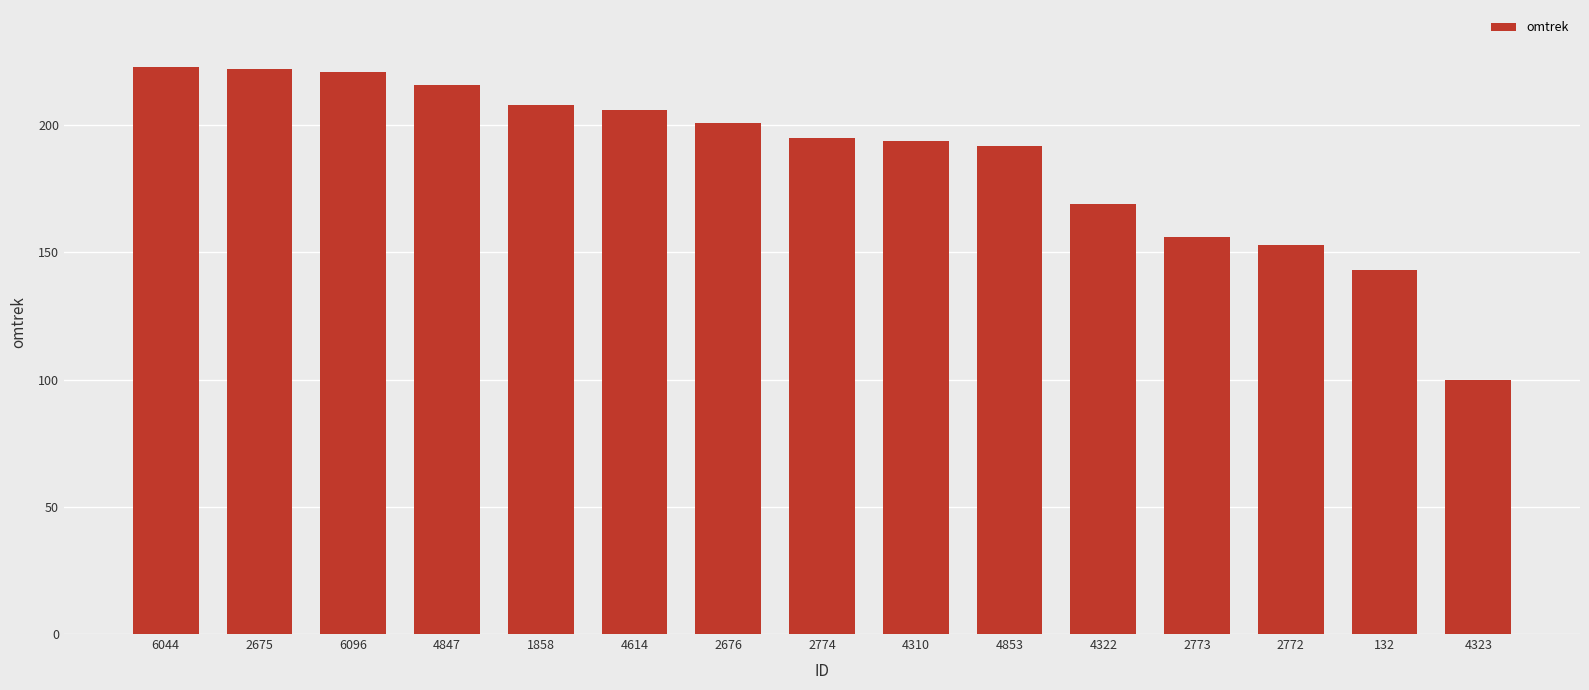

What is the value of the 13th bar from the left?

153